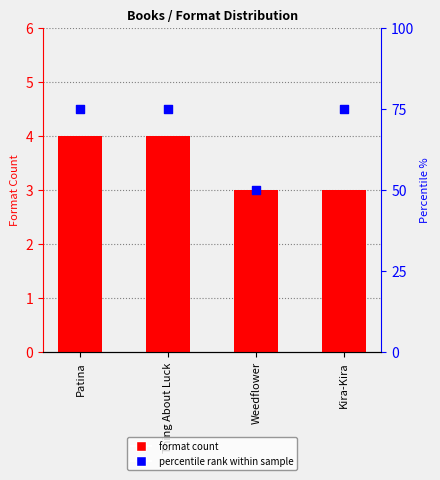

What is the total value across all series at Patina?

79